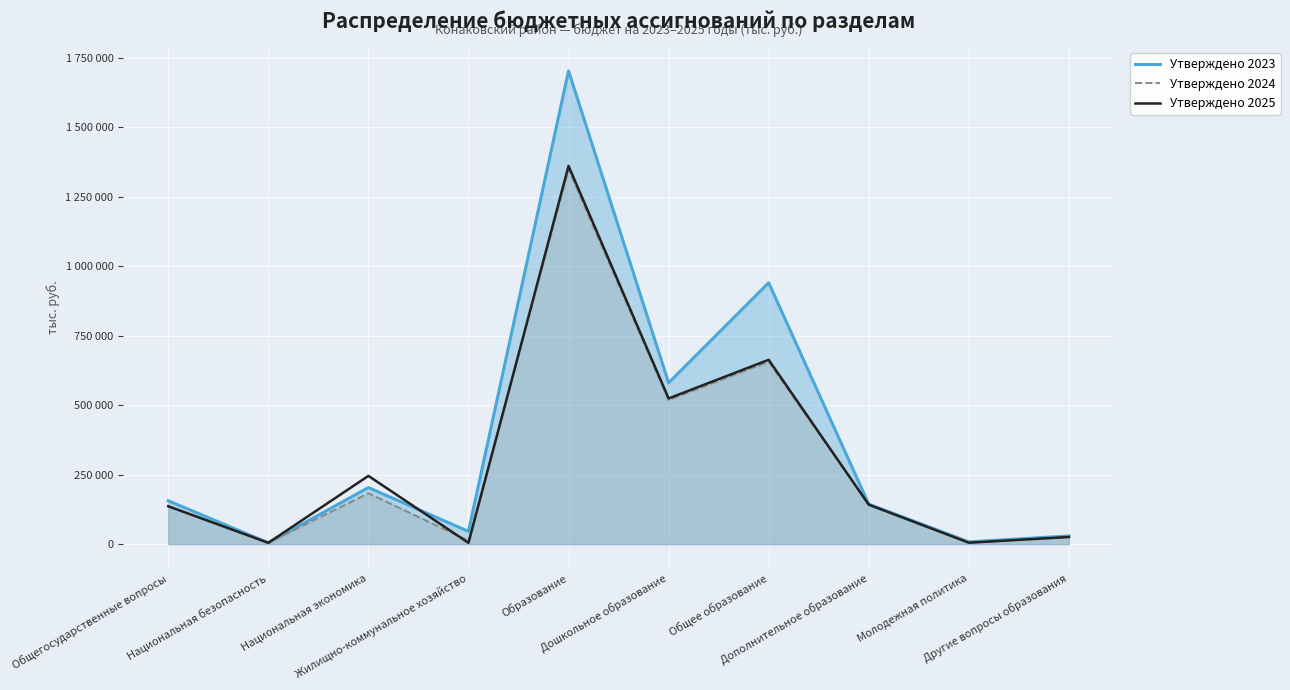

What is the label of the 2nd point from the left?

Национальная безопасность